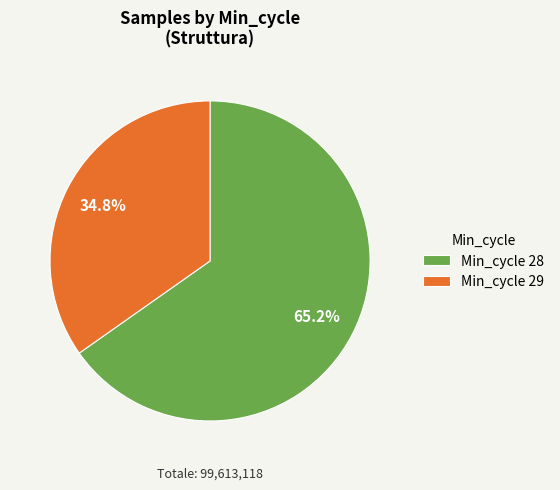

Combined, do Min_cycle 29 and Min_cycle 28 account for over 50%?

Yes